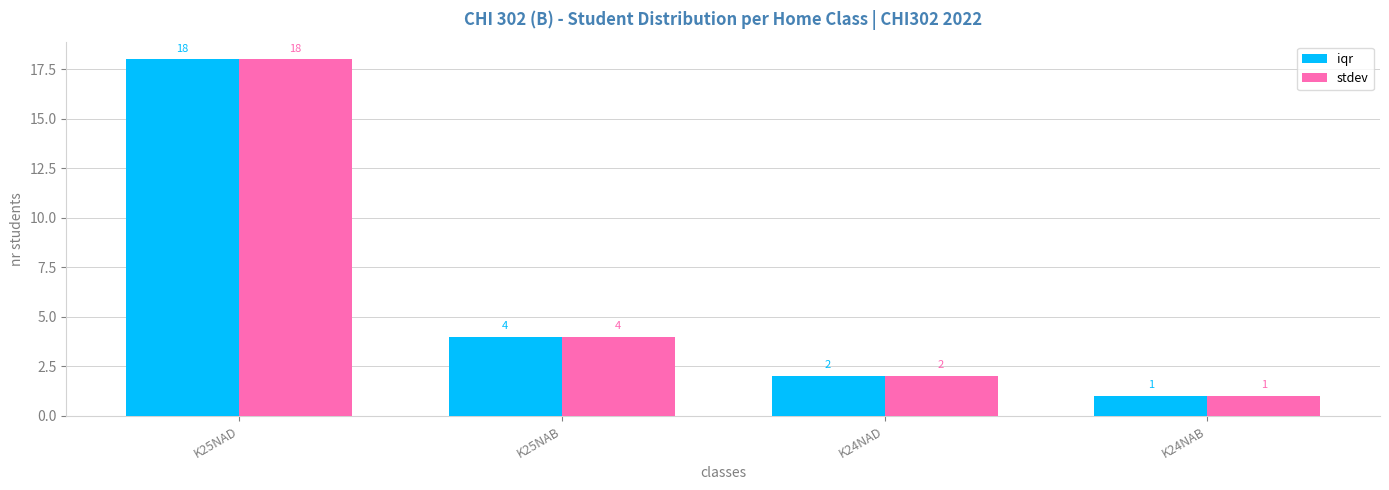

Reading left to right, list all the values displayed in this chart.

iqr: K25NAD=18	K25NAB=4	K24NAD=2	K24NAB=1
stdev: K25NAD=18	K25NAB=4	K24NAD=2	K24NAB=1